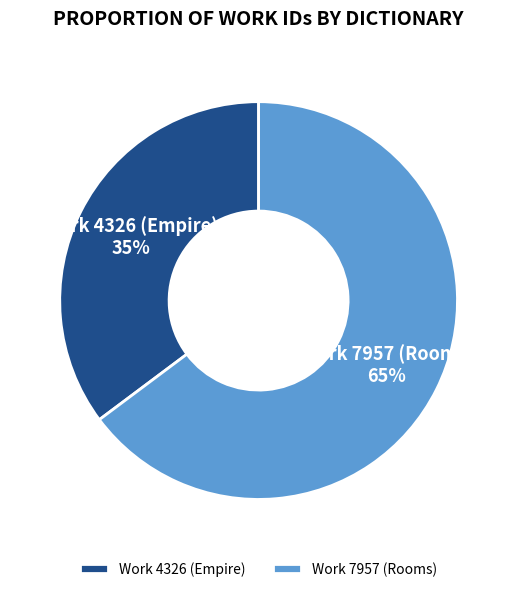

To the nearest percent, what is the difference between the Work 4326 (Empire) and Work 7957 (Rooms) slice percentages?

30%